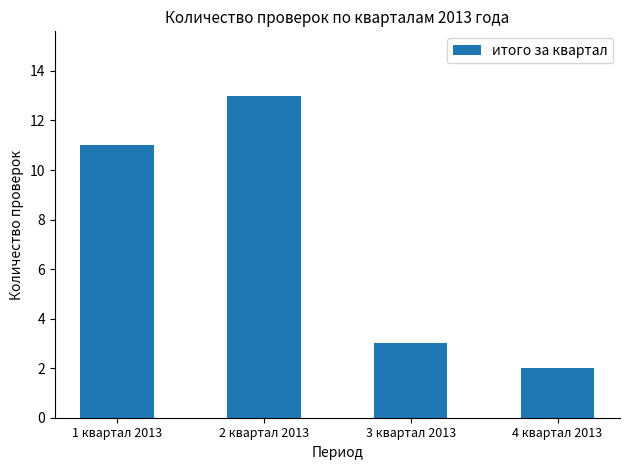

What is the maximum value shown in the chart?

13